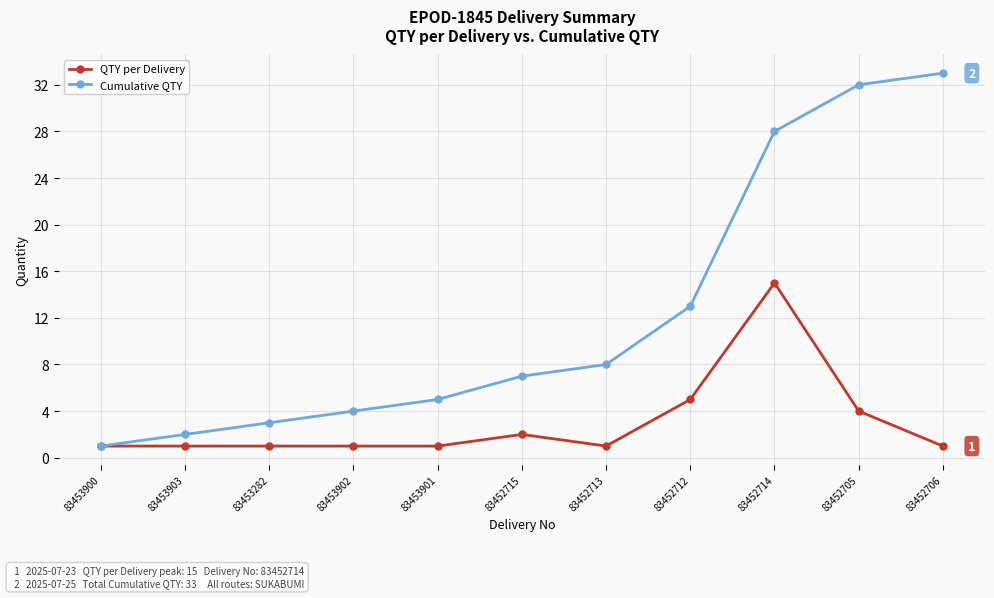

Which category has the highest value across all series?

83452706